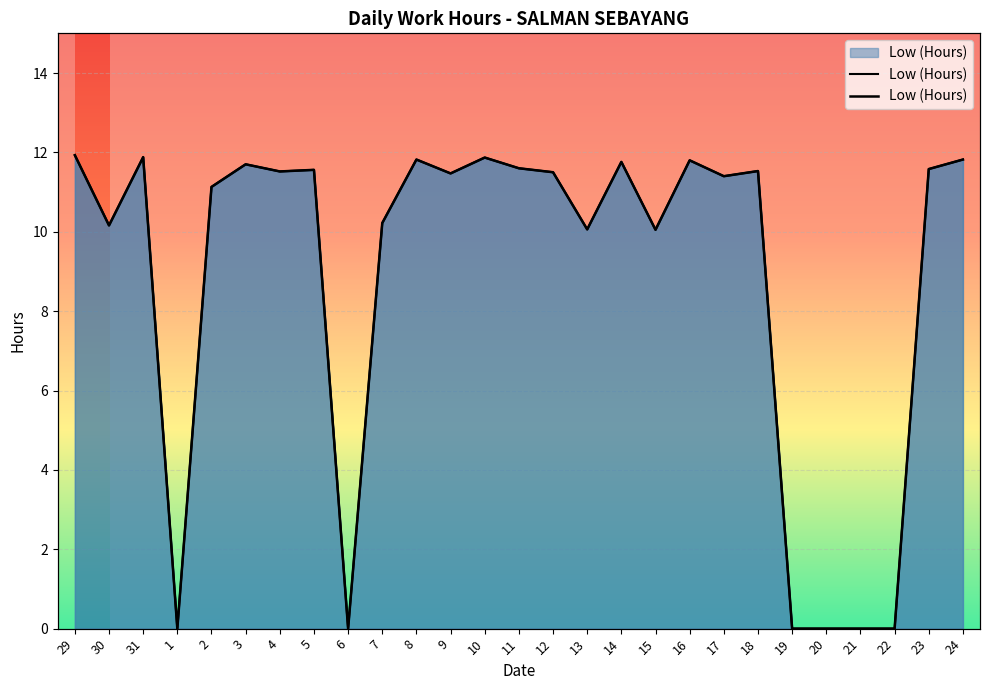

True or false: the data has more than 0 interior local peaks.

True